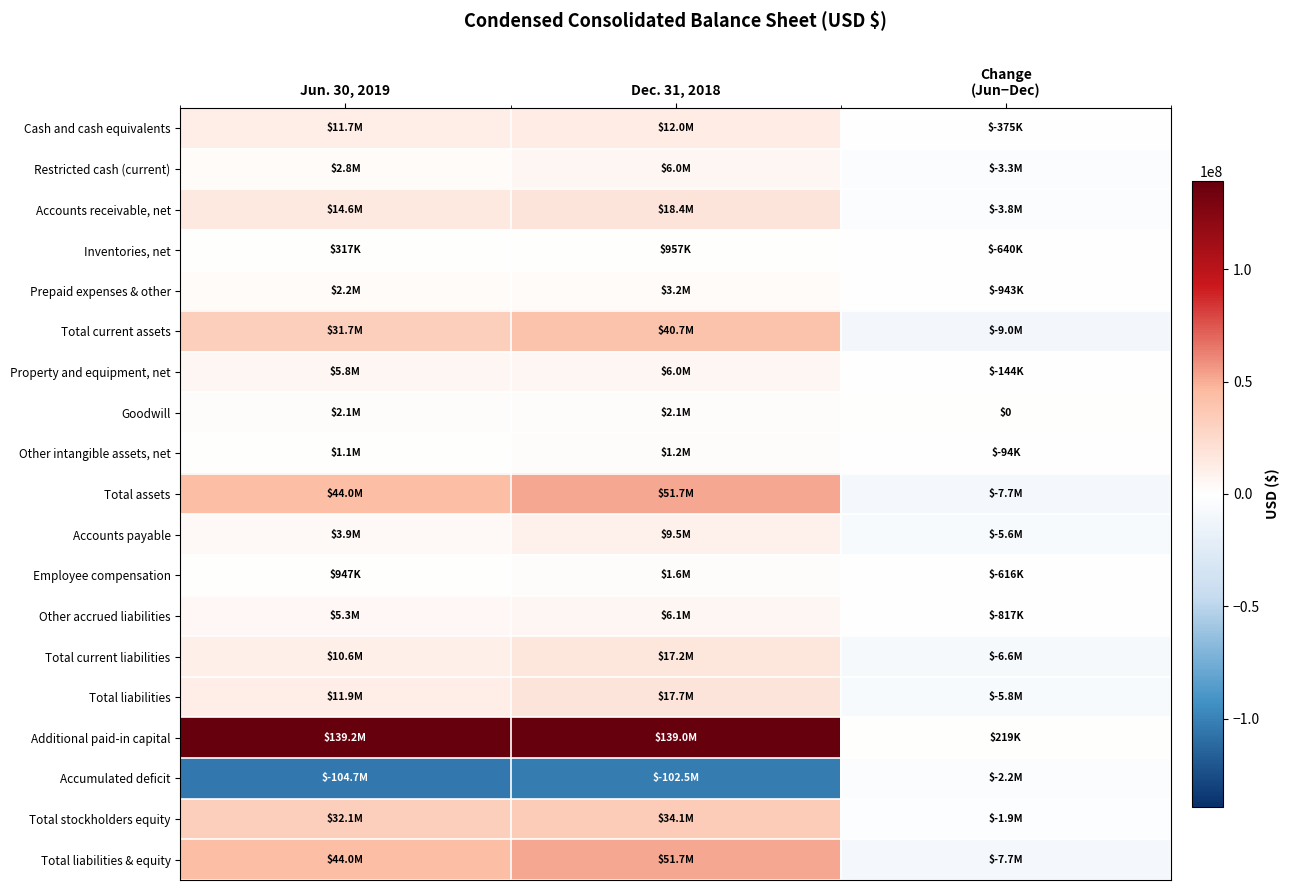

Read the Accounts receivable, net value at Dec. 31, 2018.

18399000